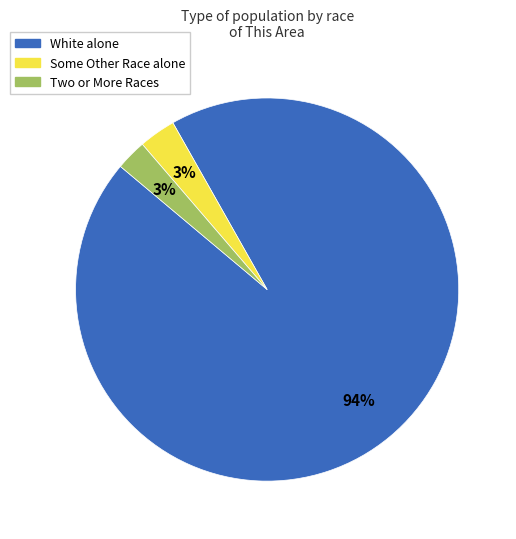

Is there any slice that represents more than half of the pie?

Yes